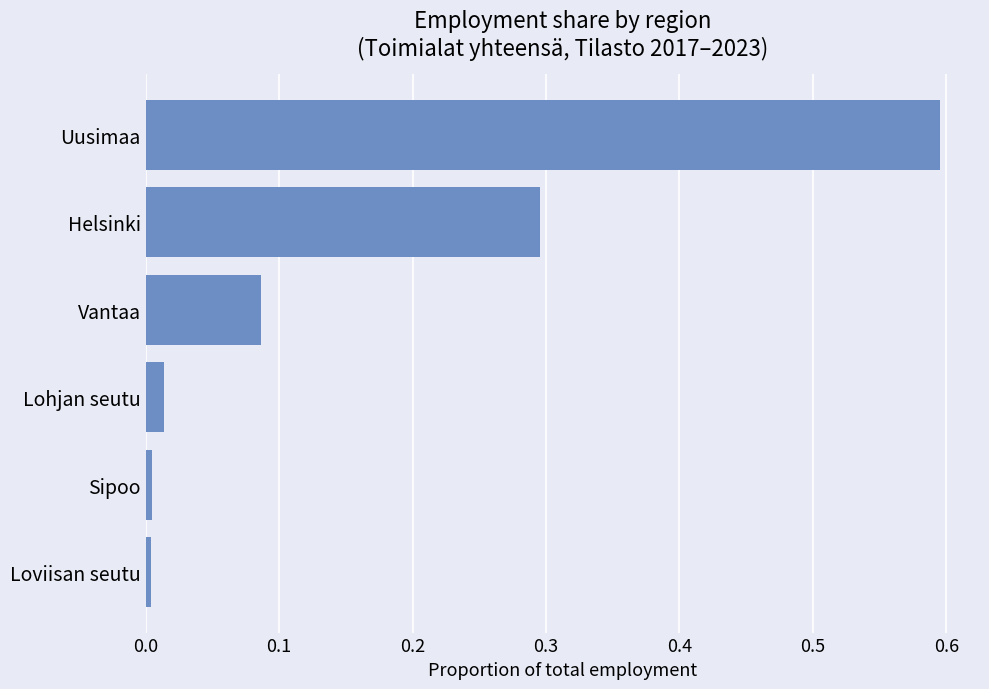

What is the sum of all values?

1.0